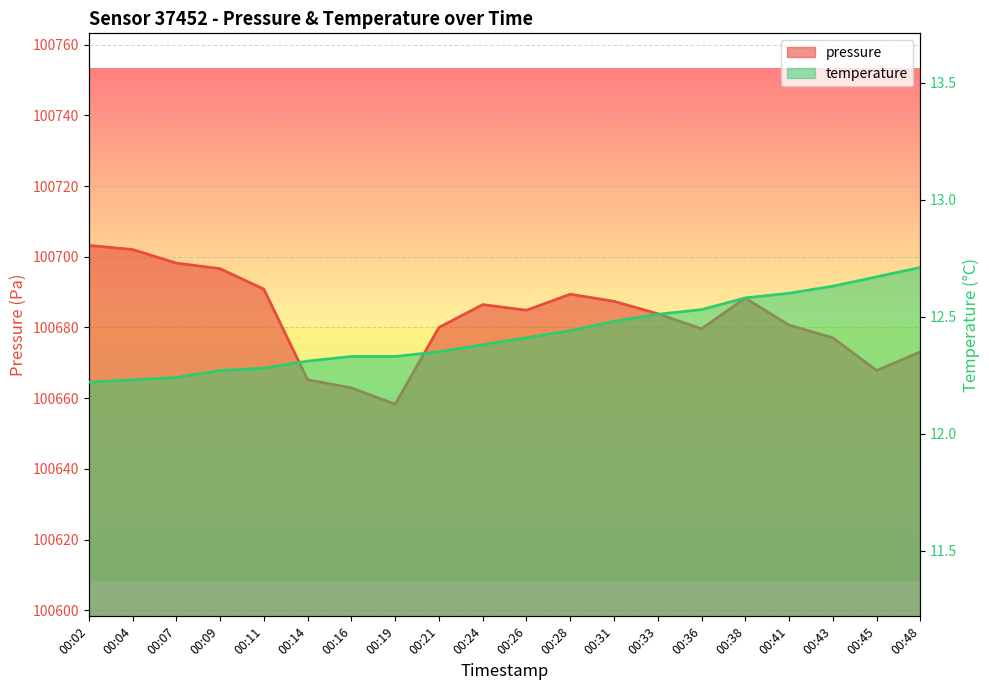

What is the difference between the highest and lowest values at 00:14?

100652.9